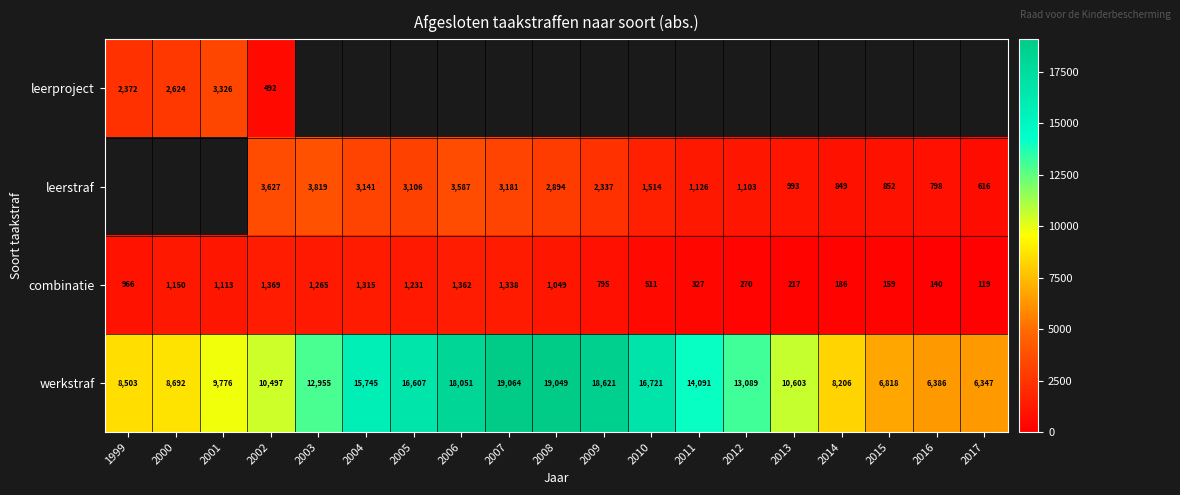

How many data points in werkstraf are less than 12955?

9